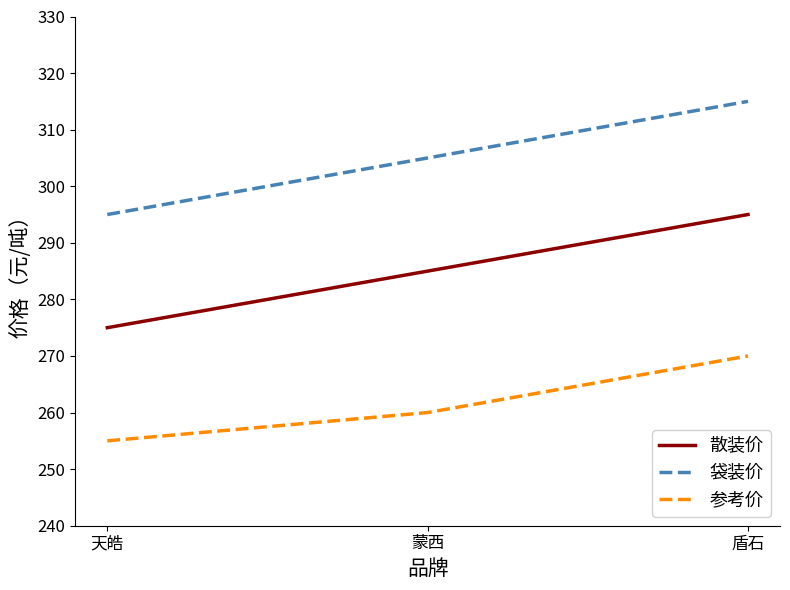

The 参考价 series shows 260 at 蒙西. True or false?

True